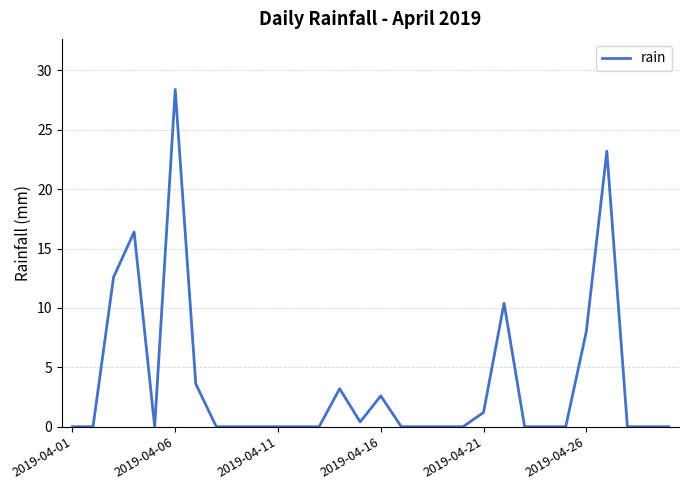

What is the maximum value shown in the chart?

28.4